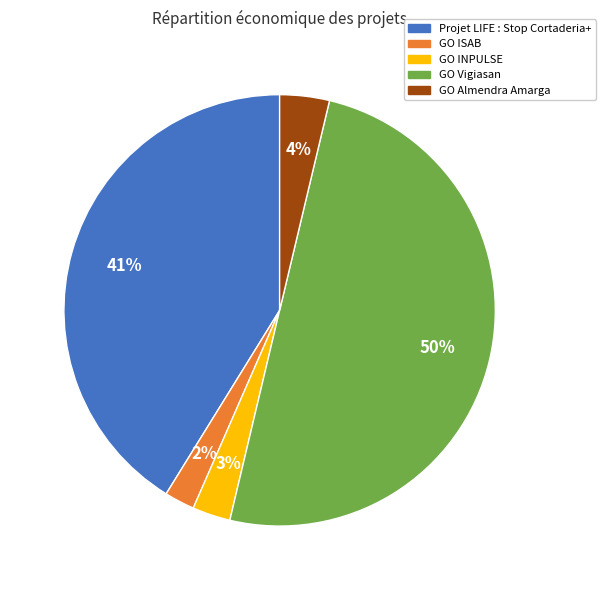

Does GO ISAB account for over 50% of the chart?

No